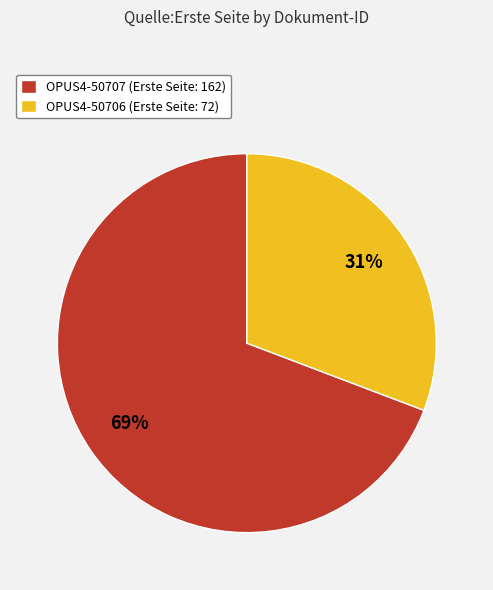

Do OPUS4-50707 and OPUS4-50706 together represent more than half of the pie?

Yes